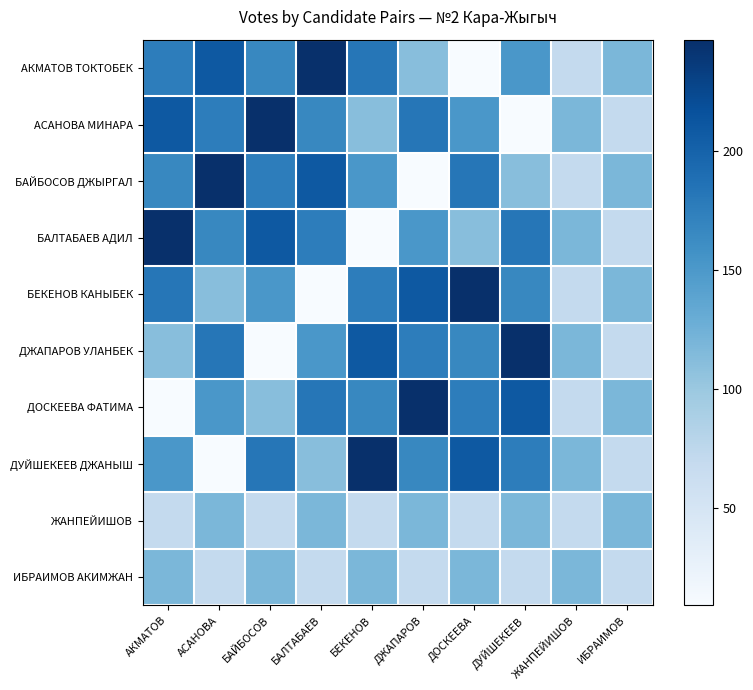

At АКМАТОВ, list the series in order from largest to smallest.

БАЛТАБАЕВ АДИЛ, АСАНОВА МИНАРА, БЕКЕНОВ КАНЫБЕК, АКМАТОВ ТОКТОБЕК, БАЙБОСОВ ДЖЫРГАЛ, ДУЙШЕКЕЕВ ДЖАНЫШ, ИБРАИМОВ АКИМЖАН, ДЖАПАРОВ УЛАНБЕК, ЖАНПЕЙИШОВ, ДОСКЕЕВА ФАТИМА